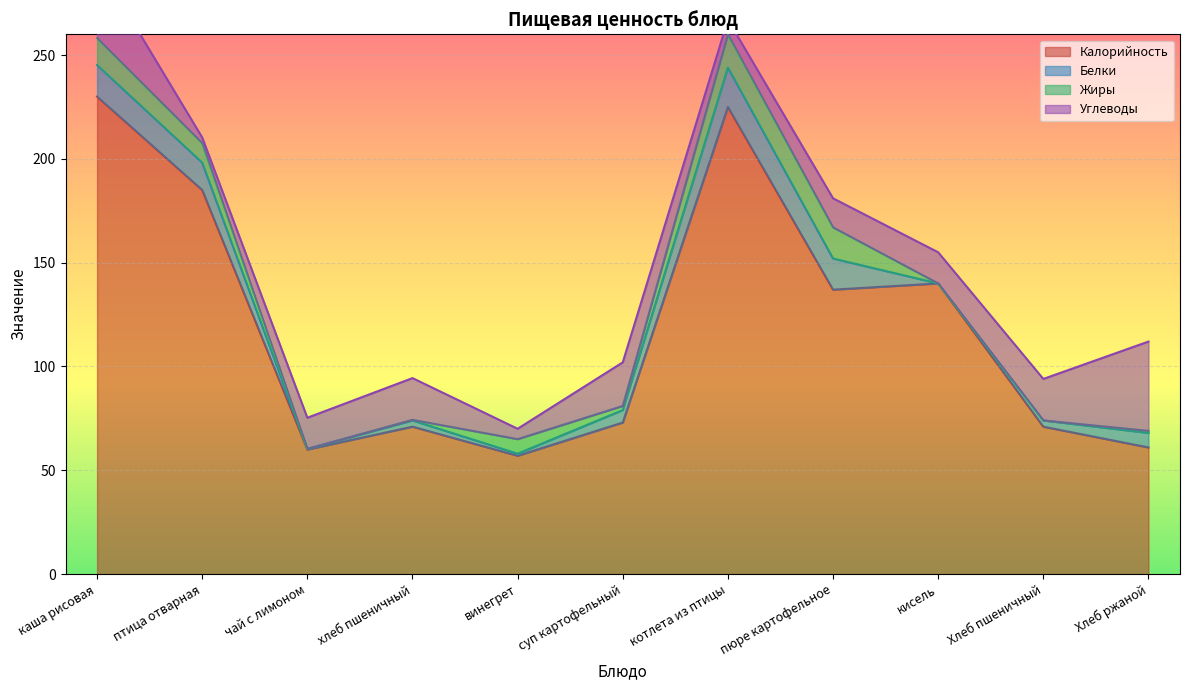

How many positive values does the Белки series have?

10